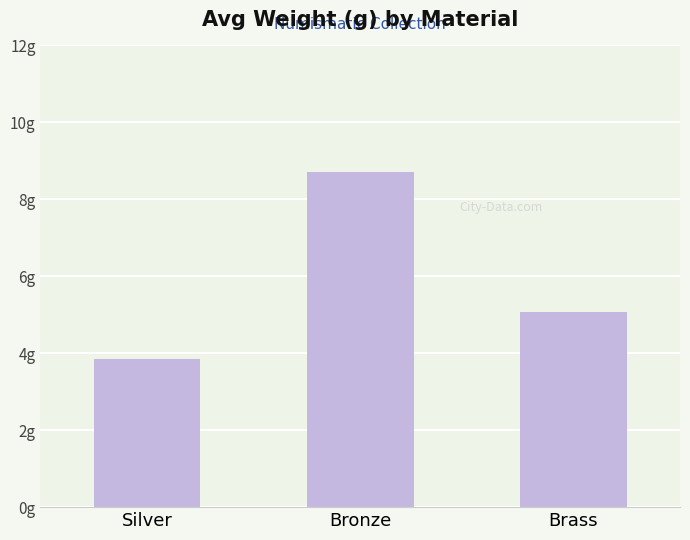

How many distinct data groups are displayed?

1